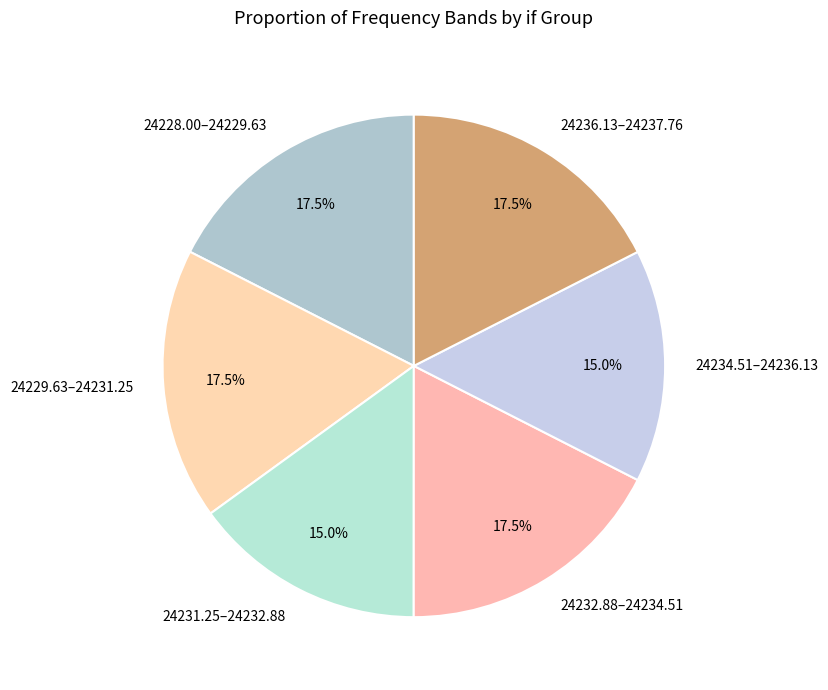

What percentage do 24228.00–24229.63 and 24232.88–24234.51 together represent?

35.0%